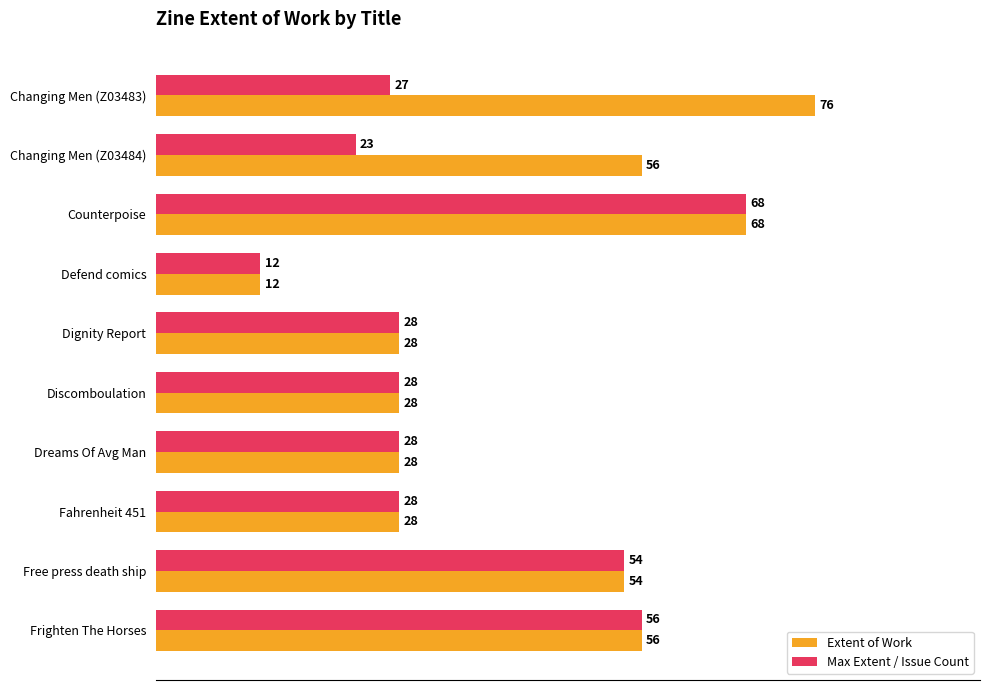

List the series in order of their peak value, lowest first.

Max Extent / Issue Count, Extent of Work